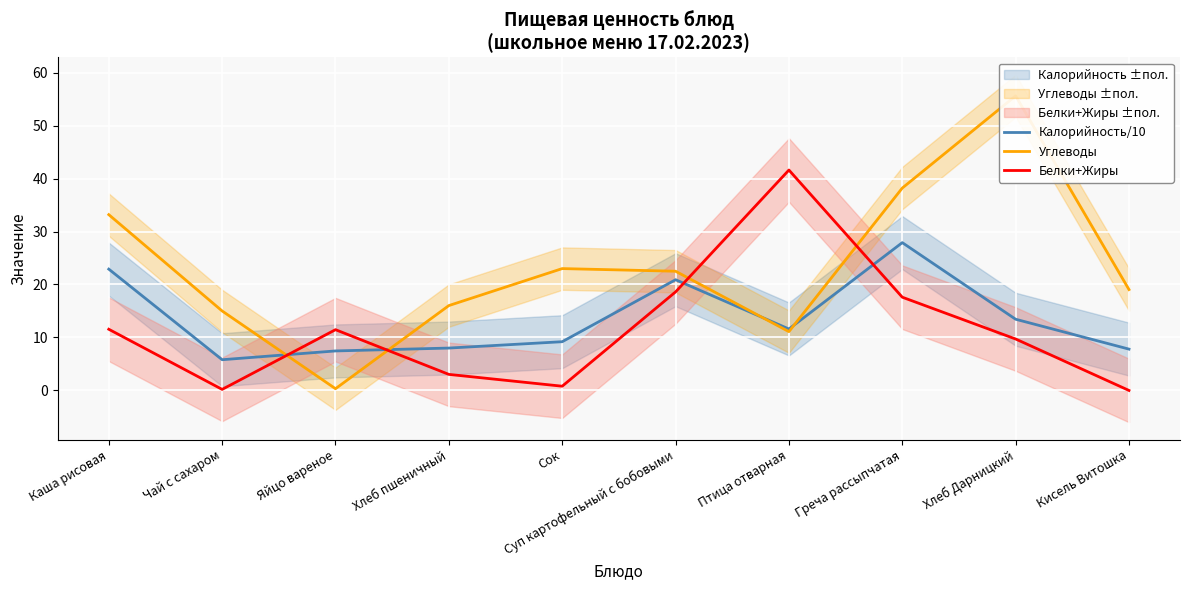

What is the total value across all series at Яйцо вареное?

19.3